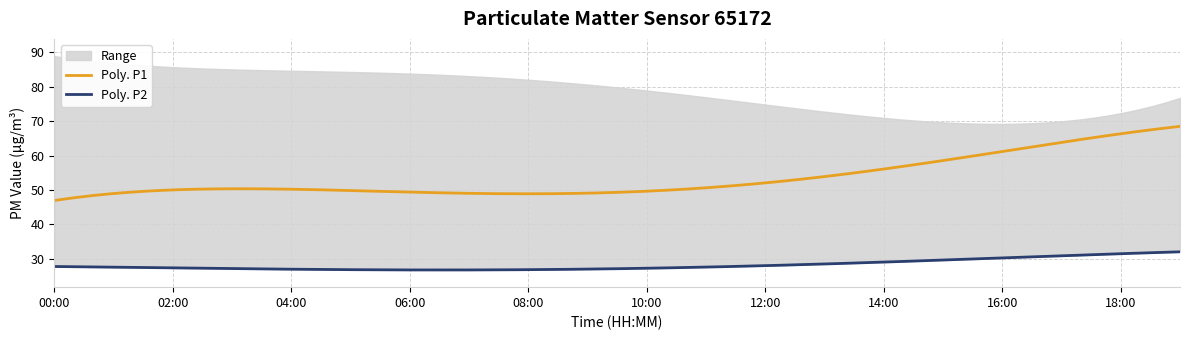

What is the average value of the P2 series?

28.3